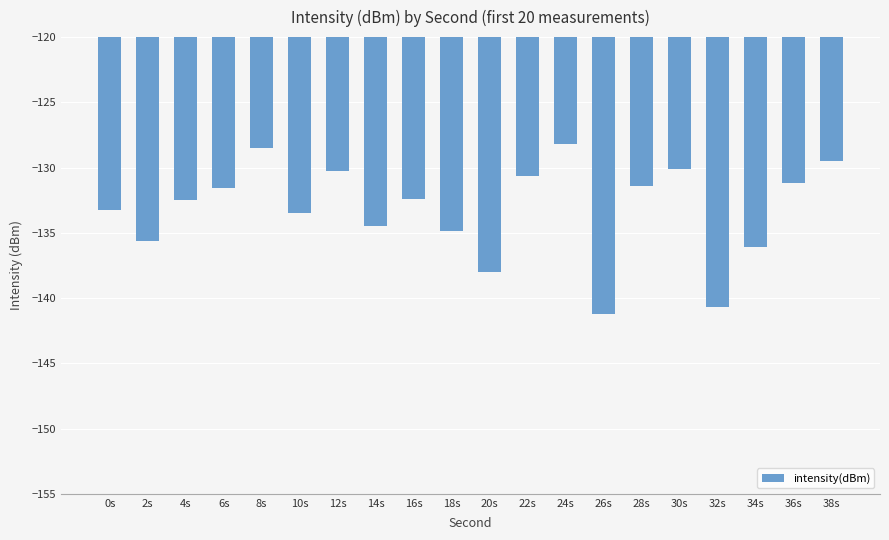

What is the smallest value displayed?

-141.2